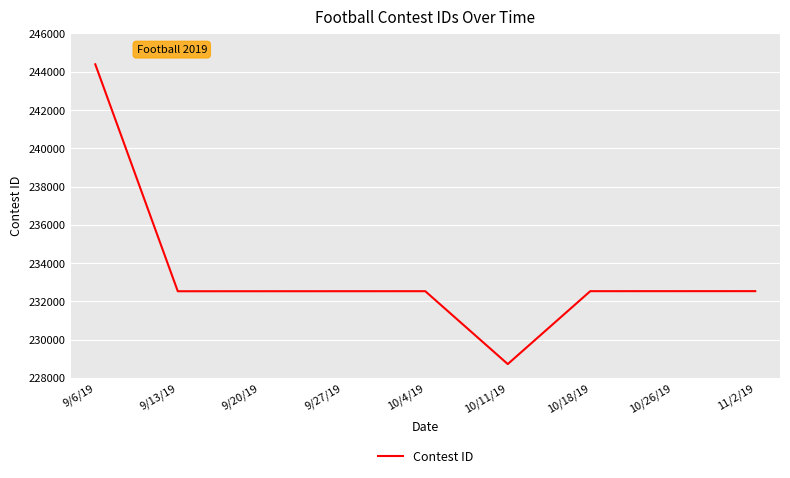

Which category has the highest value across all series?

9/6/19